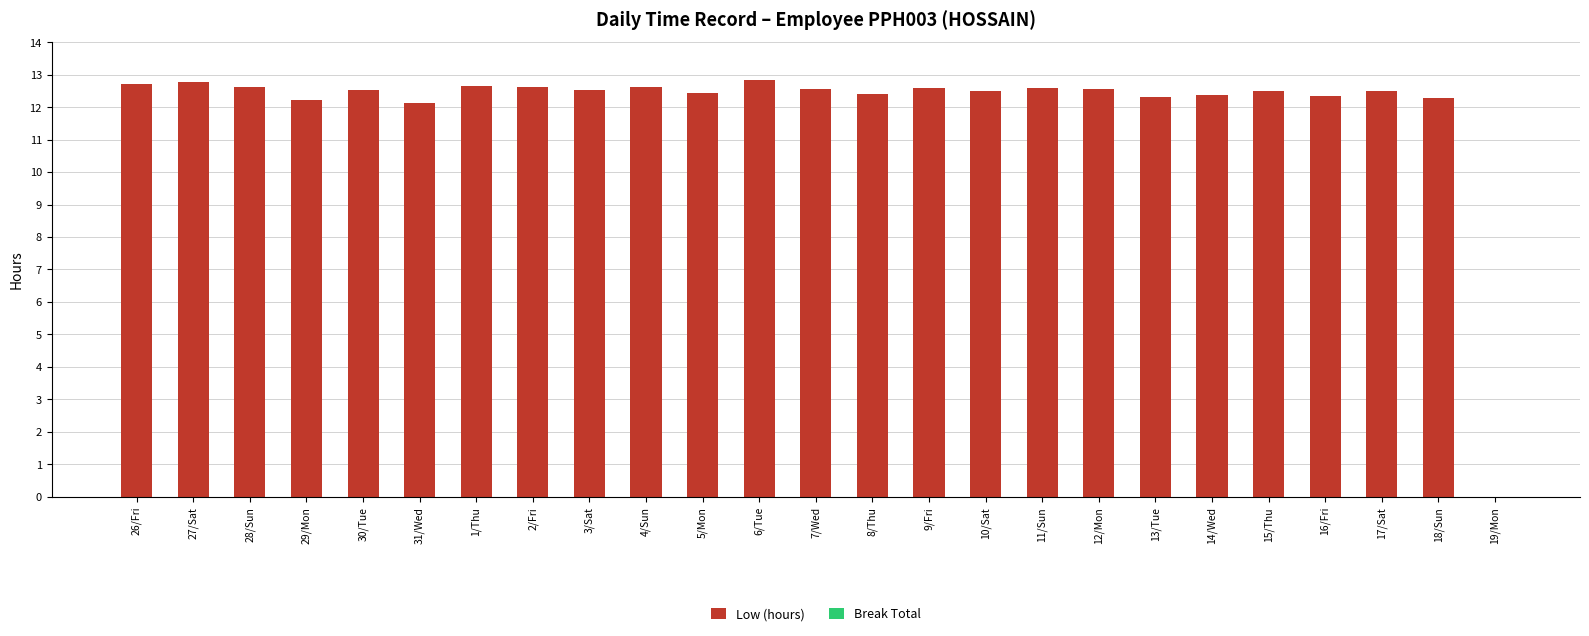

What is the change in value from 5/Mon to 19/Mon?

-12.4